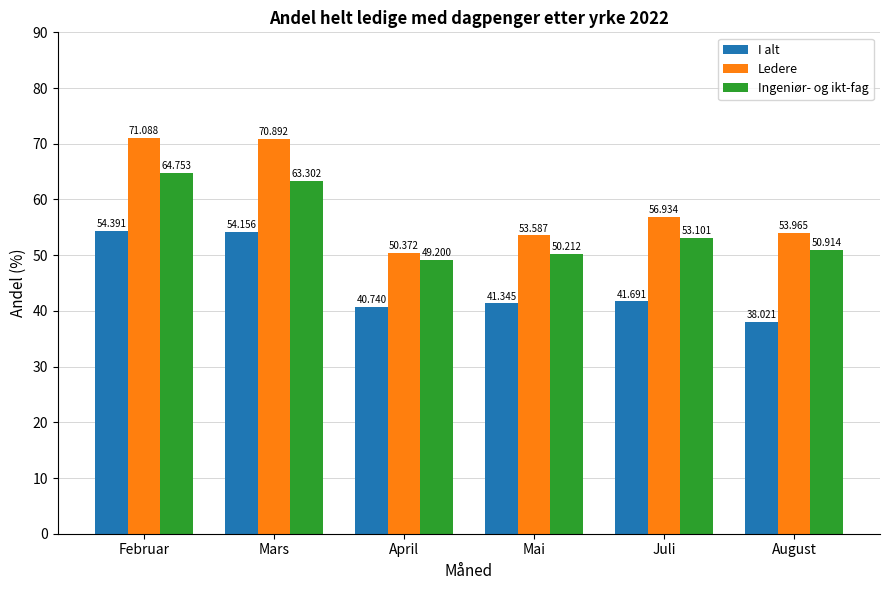

What is the label of the 2nd bar from the left?

Mars